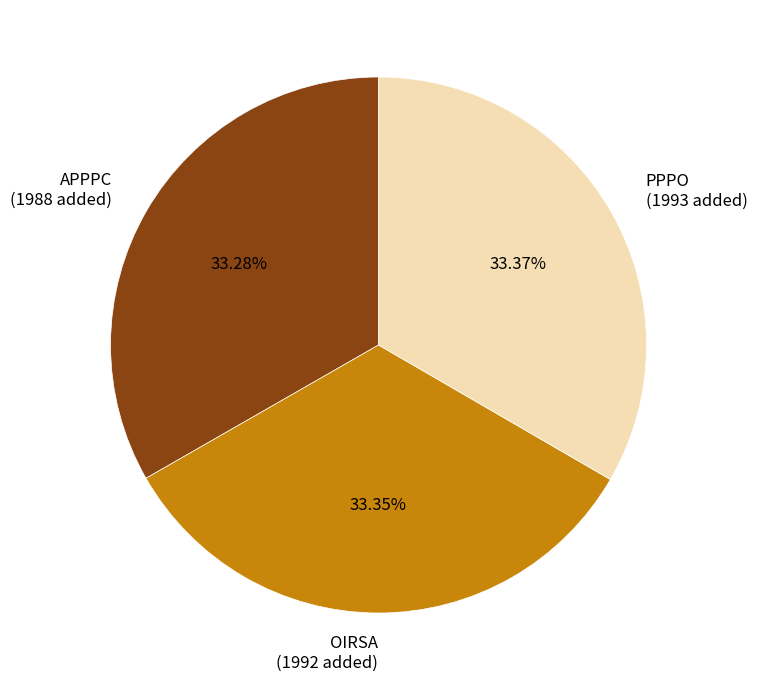

The OIRSA slice represents 33% of the pie. True or false?

True